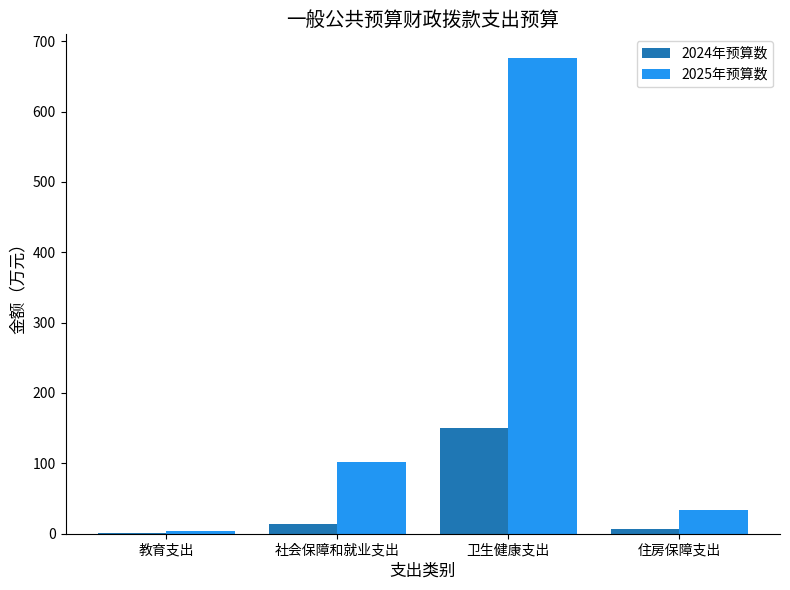

Are the bars horizontal?

No